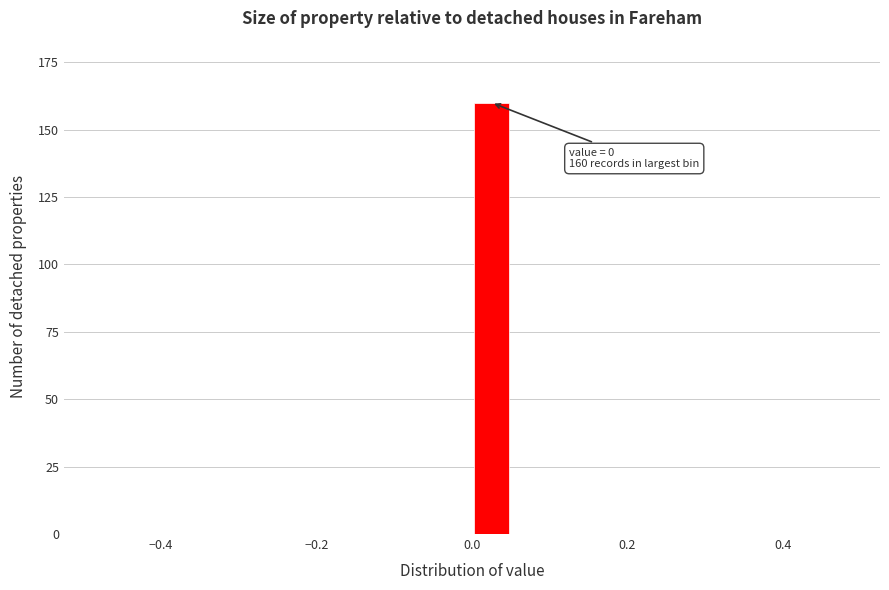

Around what value on the x-axis is the tallest bar? Give the approximate position of its centre, as read against the axis.

0.02